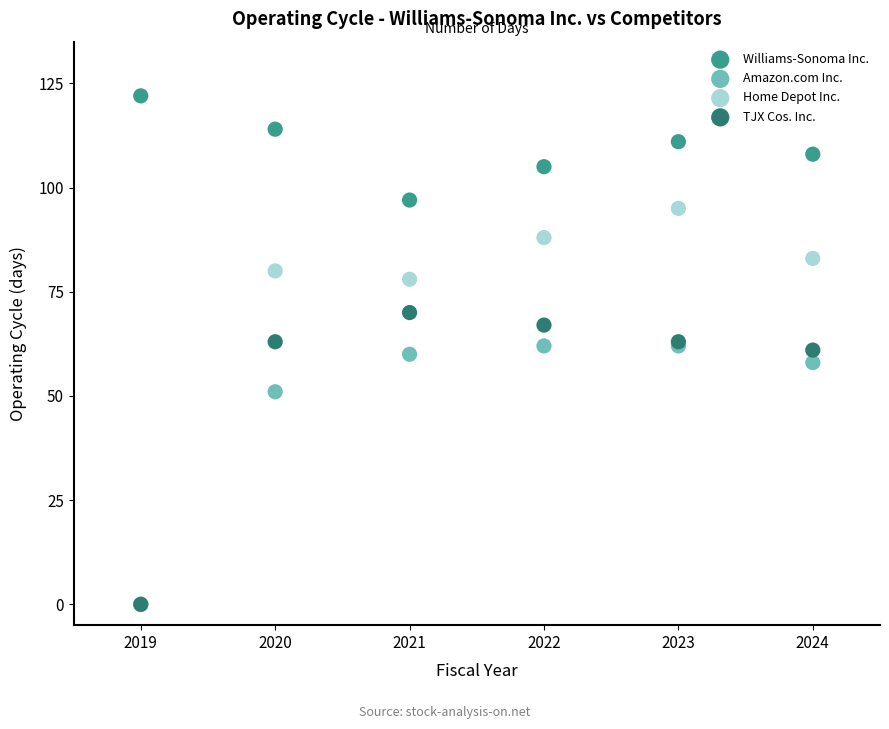

In the Home Depot Inc. series, what Y value is closest to 47?

78